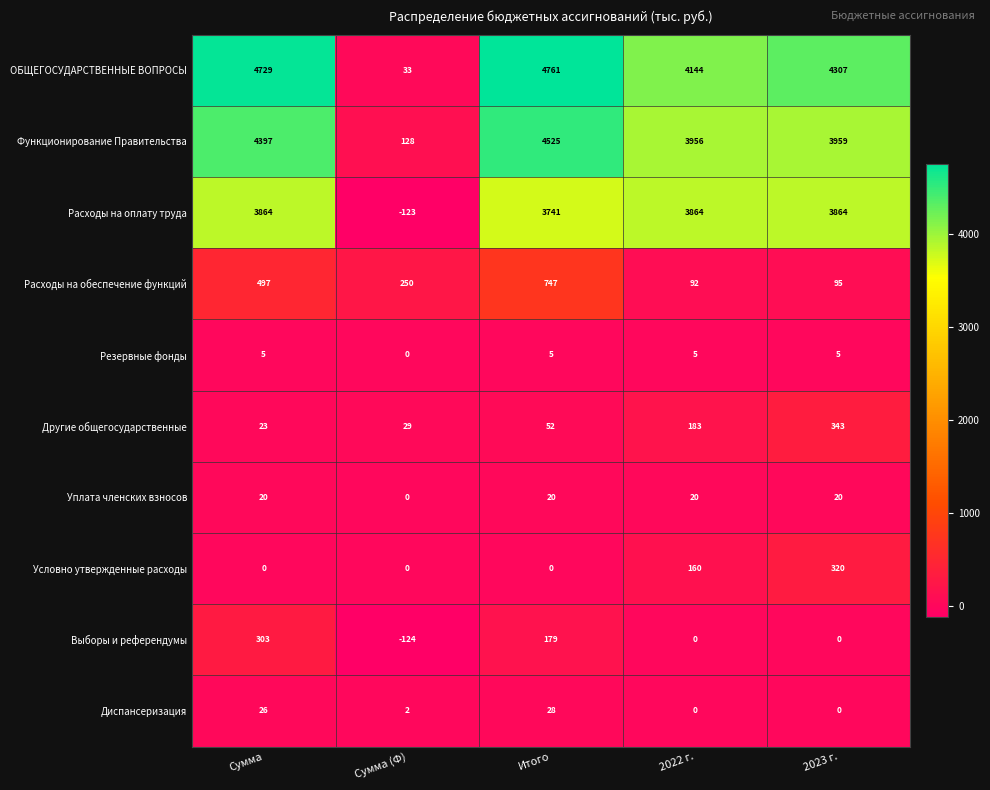

What is the total value across all series at Итого?

14058